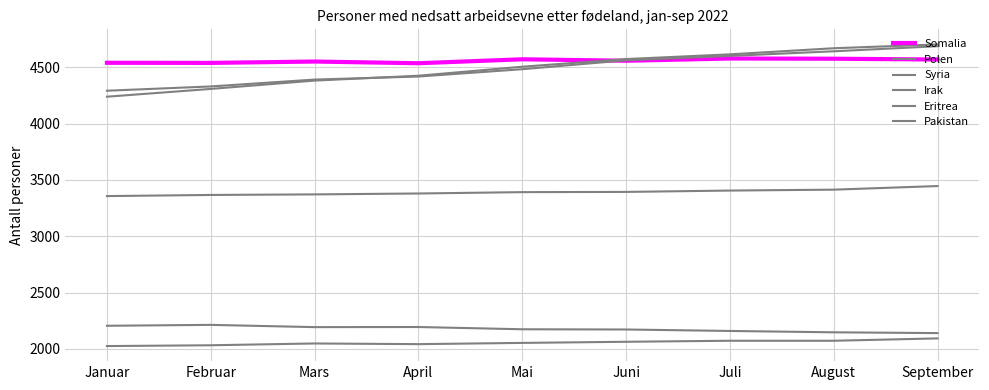

Where is Syria nearest to the value 4489?

Mai